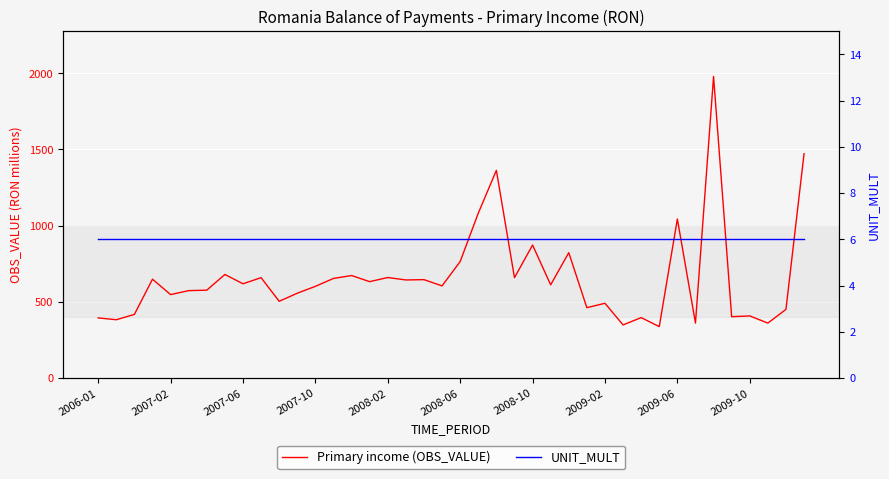

True or false: UNIT_MULT has more than 2 interior local peaks.

False